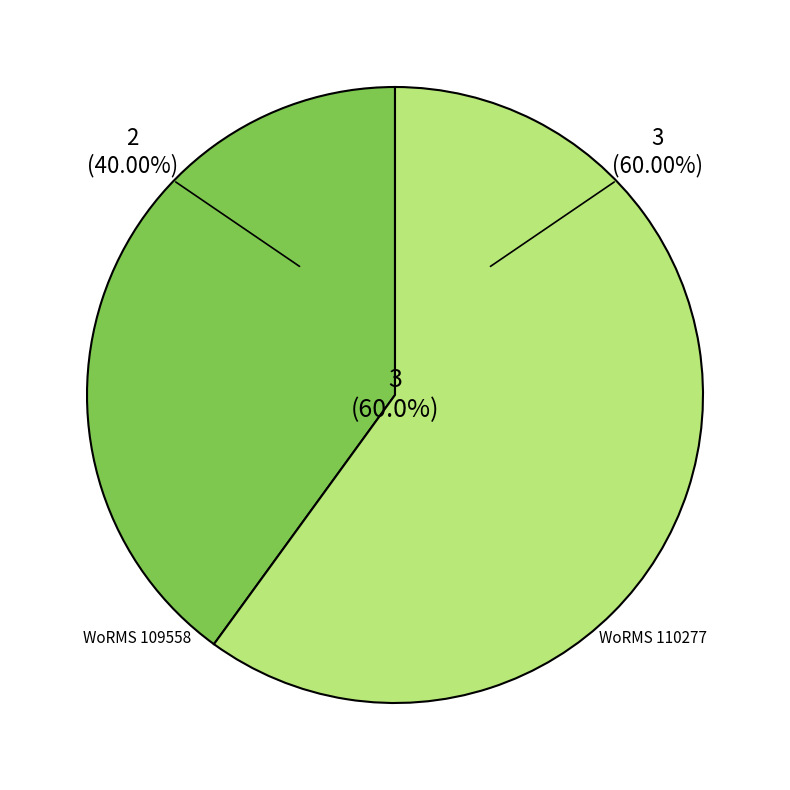

Is RCC6487 the majority of the pie?

No